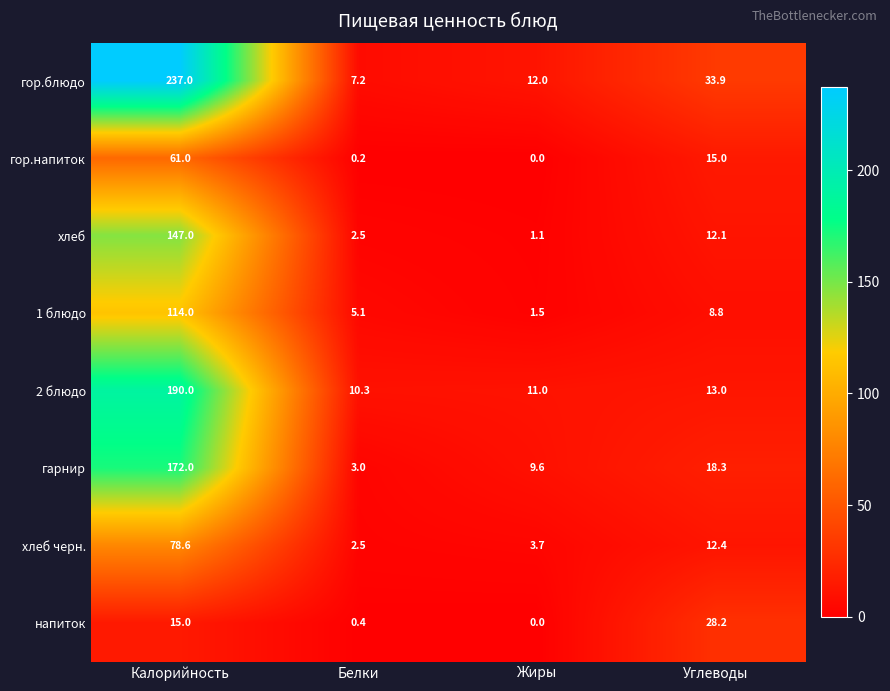

The value of 2 блюдо at Белки is 5.7. True or false?

False